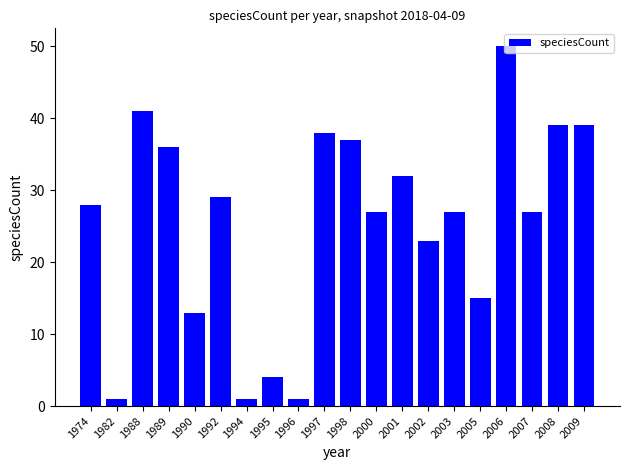

What is the change in value from 1982 to 1989?

+35